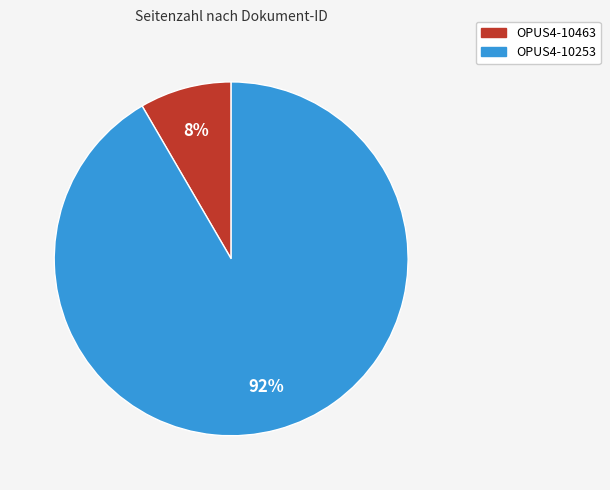

Count the number of slices in the pie.

2